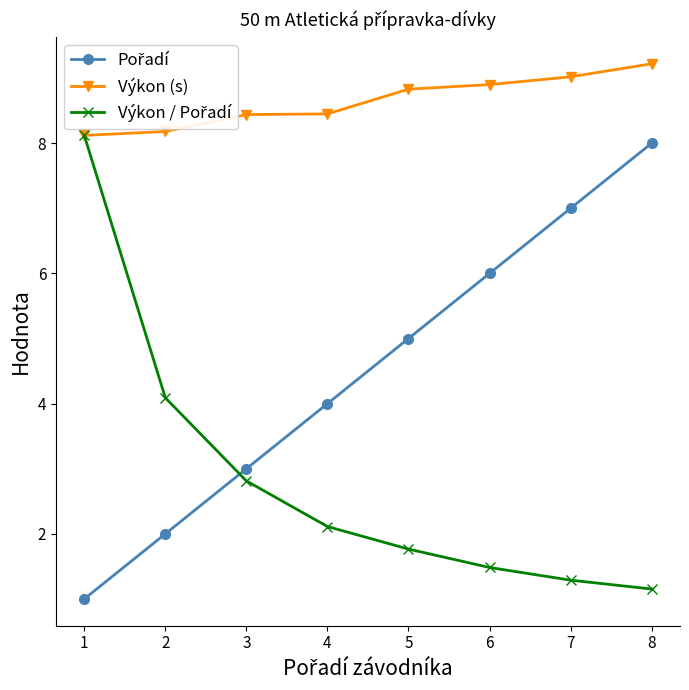

What is the value of the Výkon (s) point at the 1st from the left?

8.1